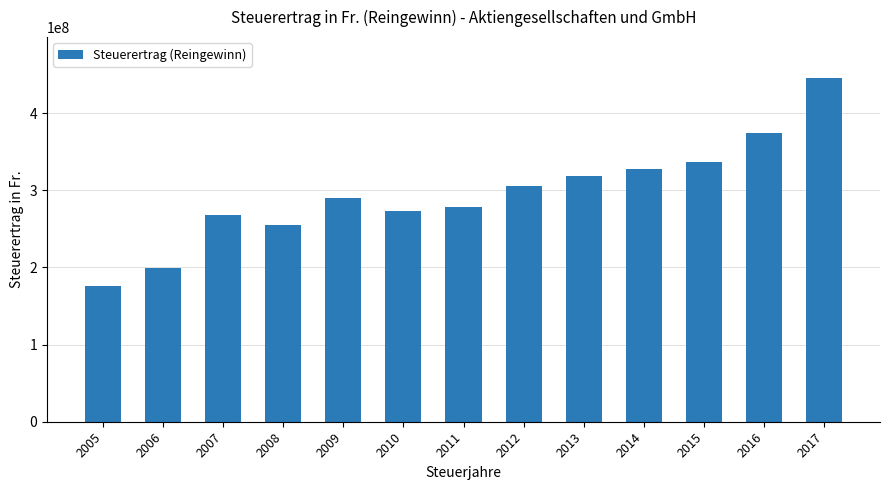

What is the change in value from 2008 to 2010?

+17553142